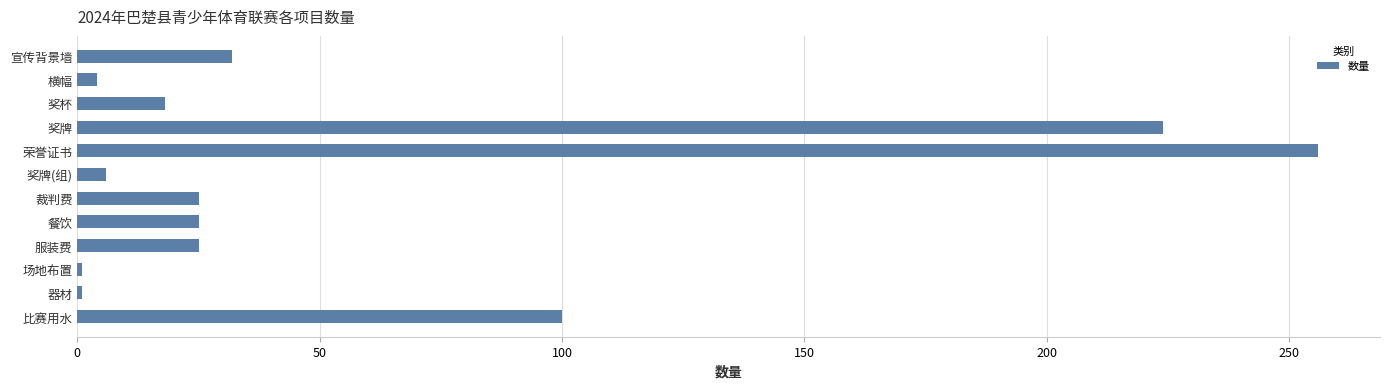

At which category does the chart reach its peak across all series?

荣誉证书